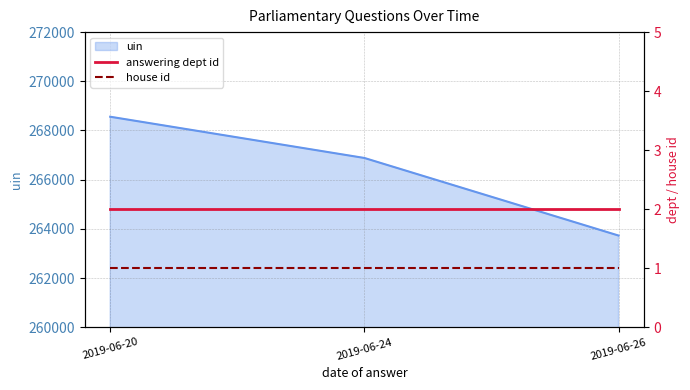

What is the lowest value of the answering dept id series?

2